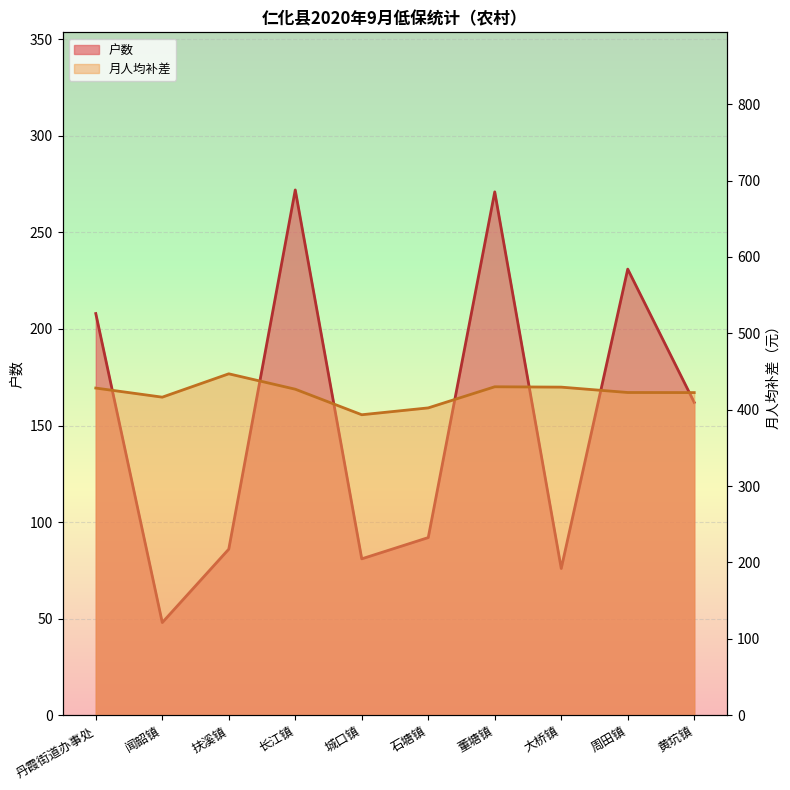

Rank the series by their average value, from highest to lowest.

月人均补差, 户数